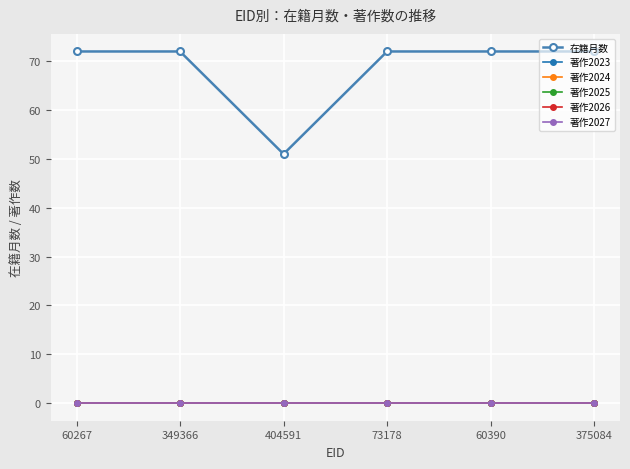

Which has a higher value, 60267 or 349366?

60267